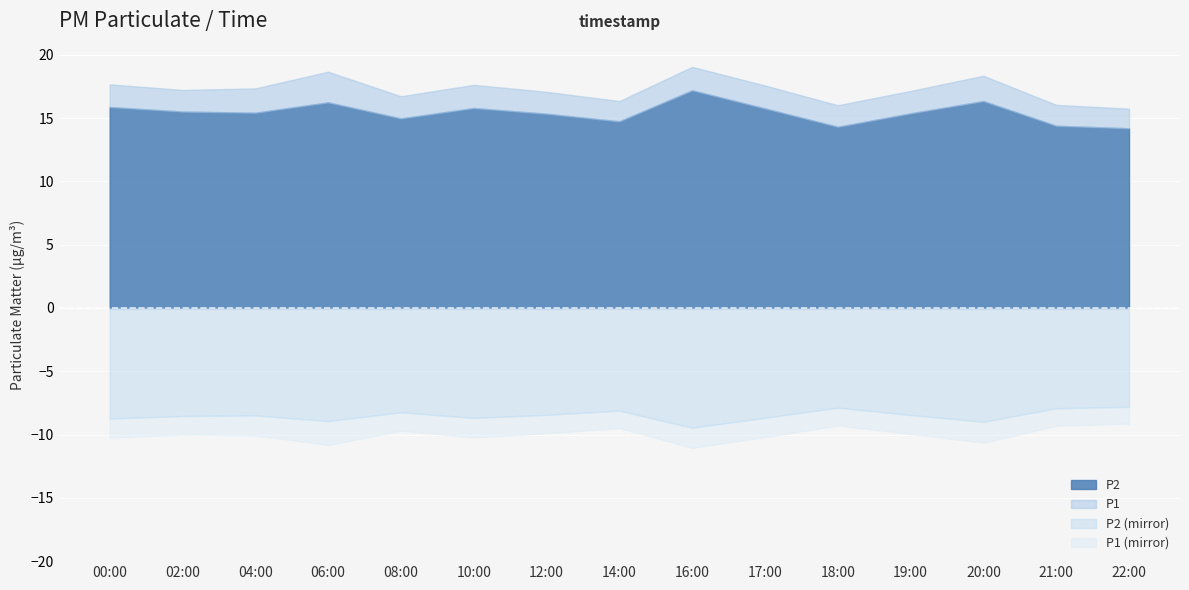

How many values in the P1 series are below 17?

5